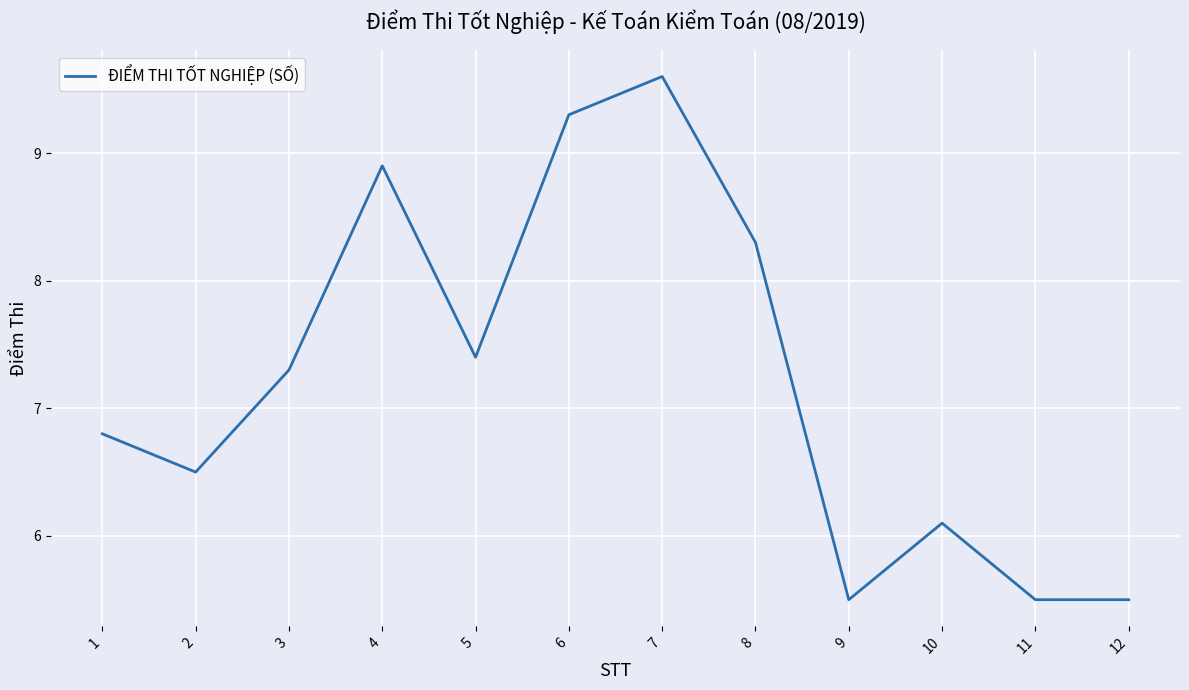

What is the greatest value displayed?

9.6